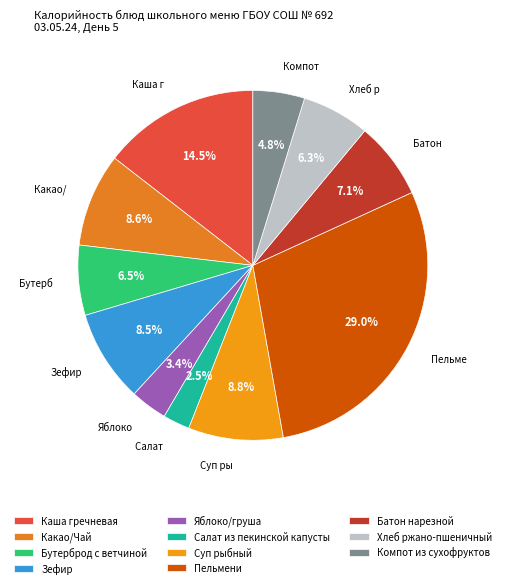

Is there any slice that represents more than half of the pie?

No